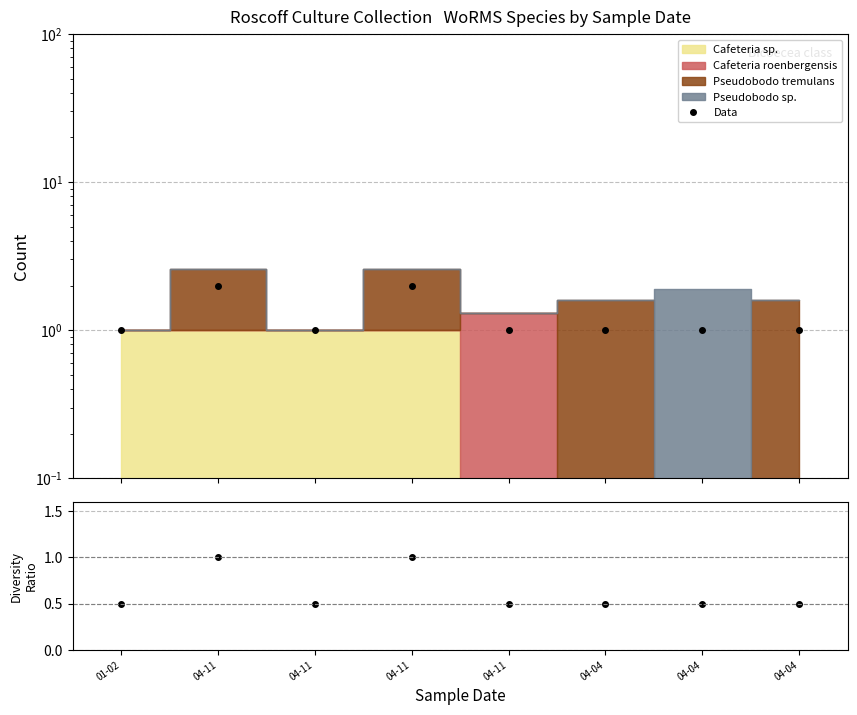

Which label corresponds to the smallest value in the chart?

01-02